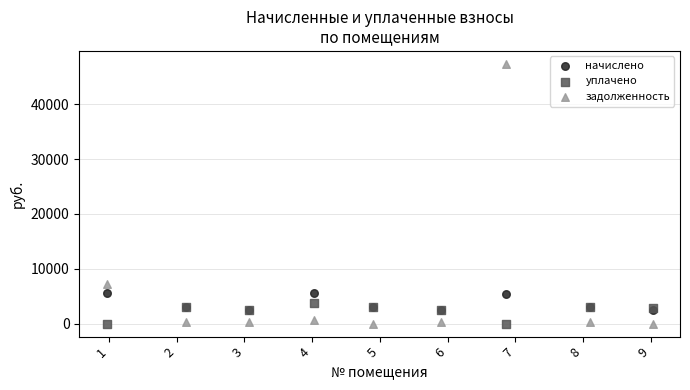

Across all series, what Y value is closest to 23669?

7240.1